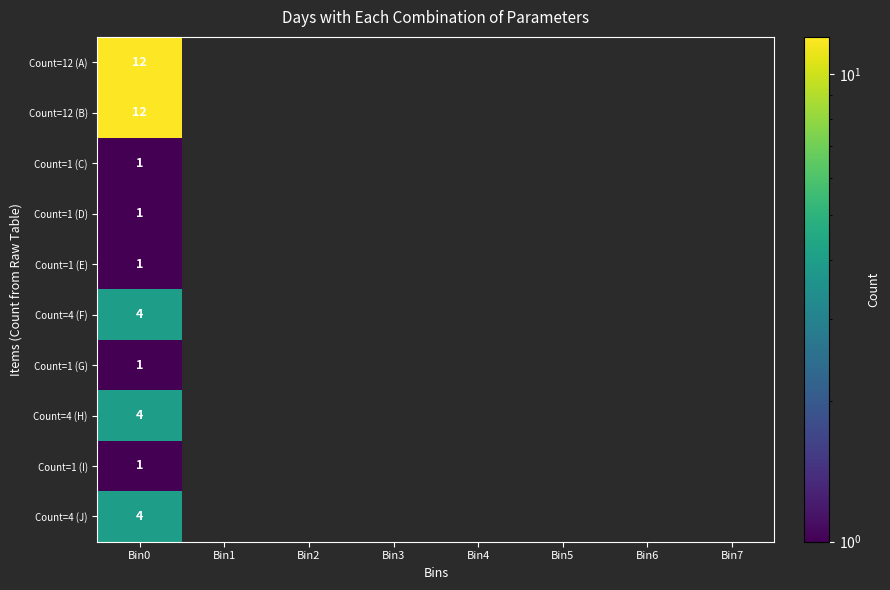

Is it true that Count=1 (E) equals 1 at Bin0?

True